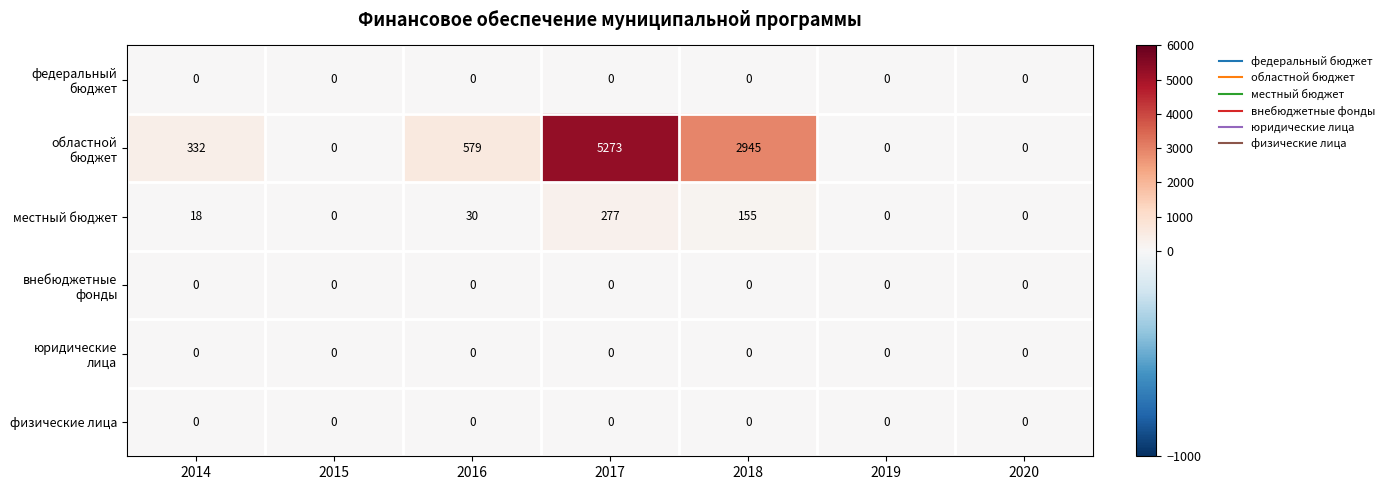

Is it true that местный бюджет equals -166 at 2019?

False